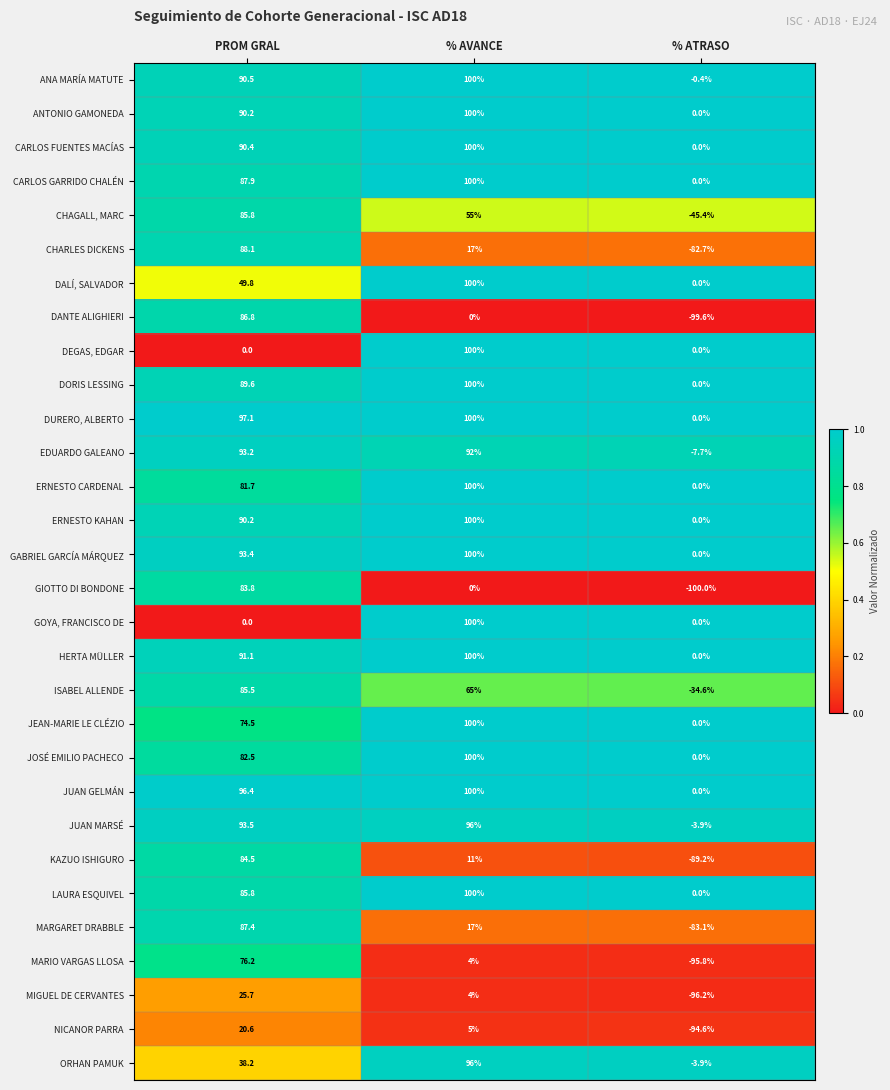

What is the difference between the highest and lowest values at PROM GRAL?

97.1